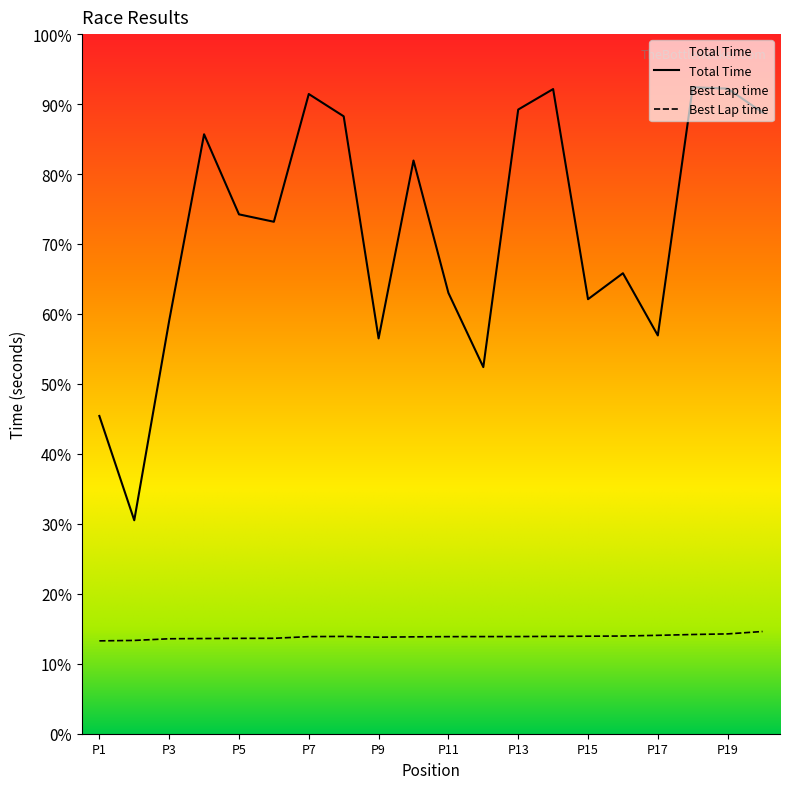

At how many categories does at least one series exceed 689?

7